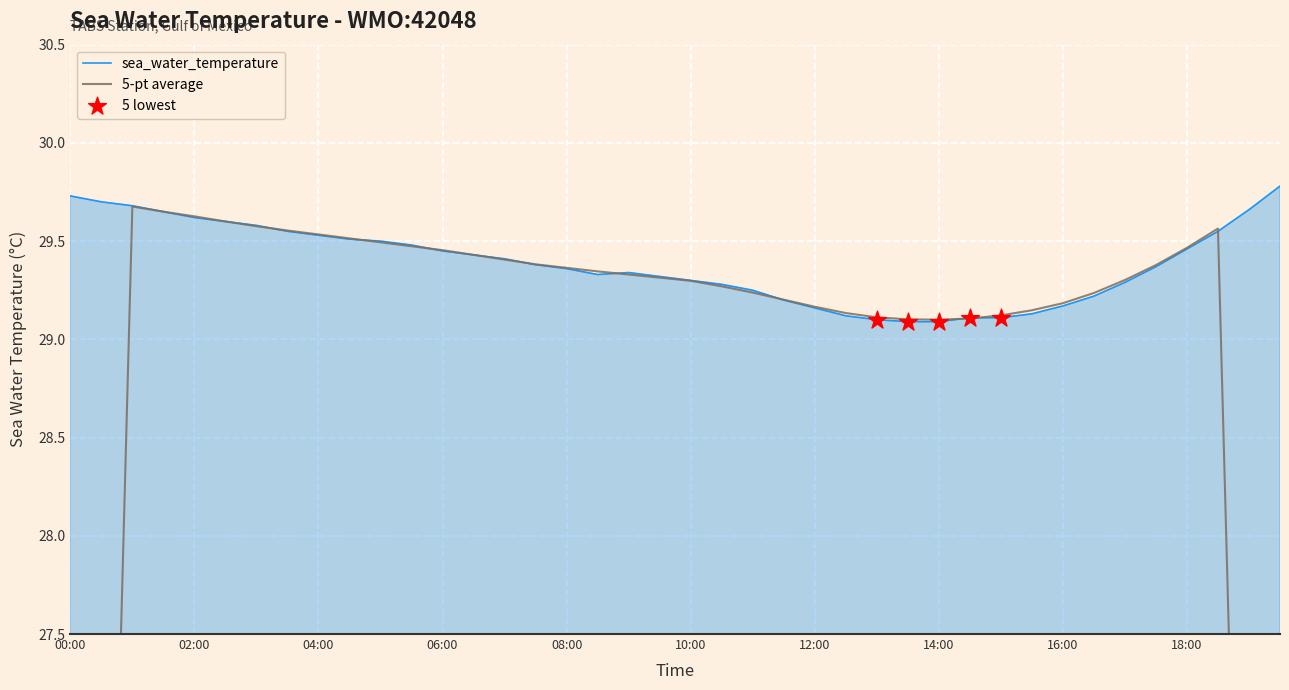

What is the minimum value for sea_water_temperature?

29.1